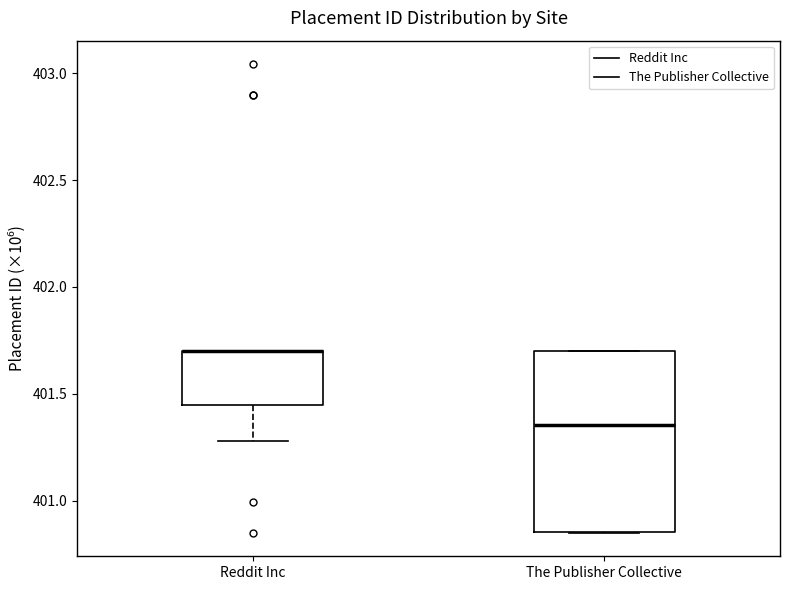

Where is the lower edge of the box for The Publisher Collective on the y-axis? The values are not printed on the chart, so give them approximately, as read against the axis.

400.85